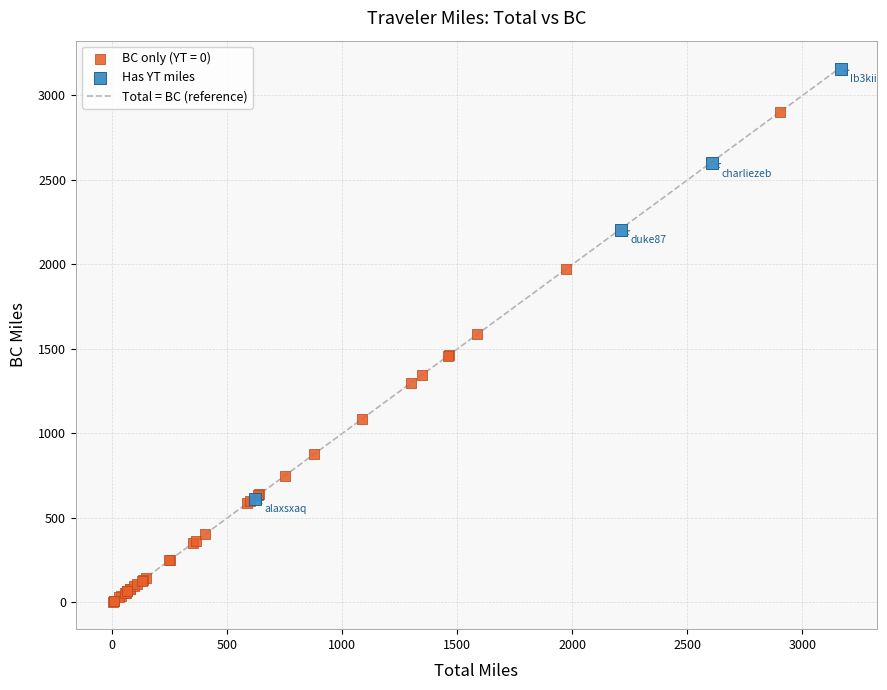

Which series contains the lowest Y value?

BC only (YT = 0)